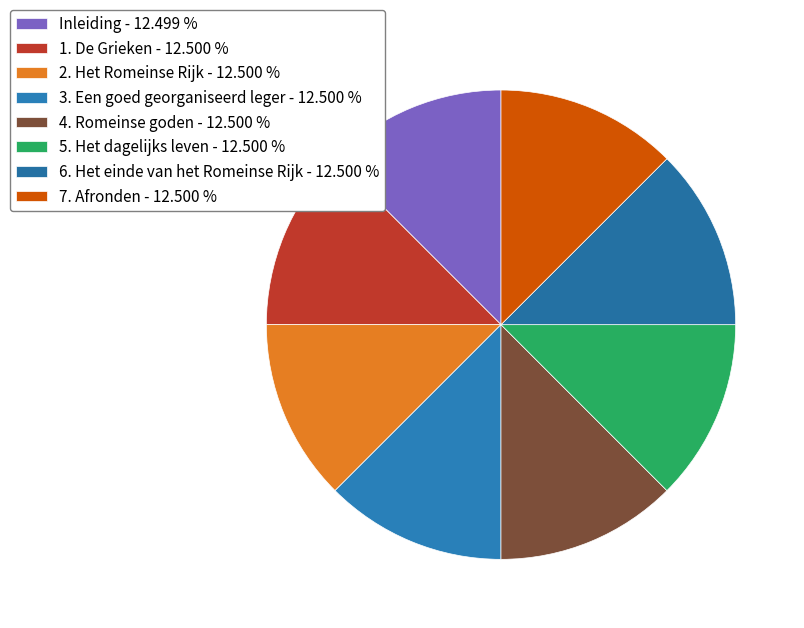

True or false: Inleiding accounts for 1% of the total.

False